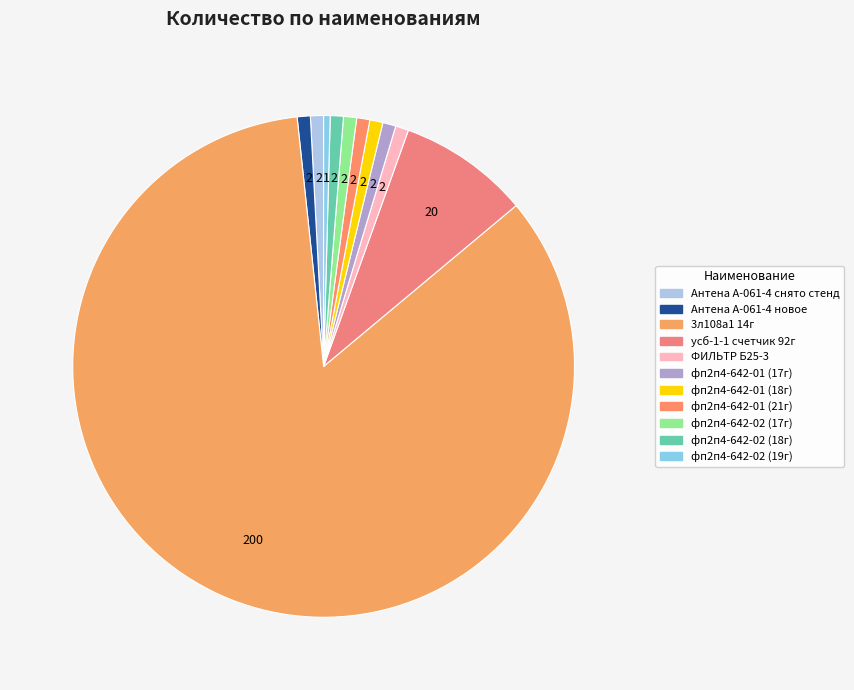

True or false: 3л108а1 14г accounts for 84% of the total.

True